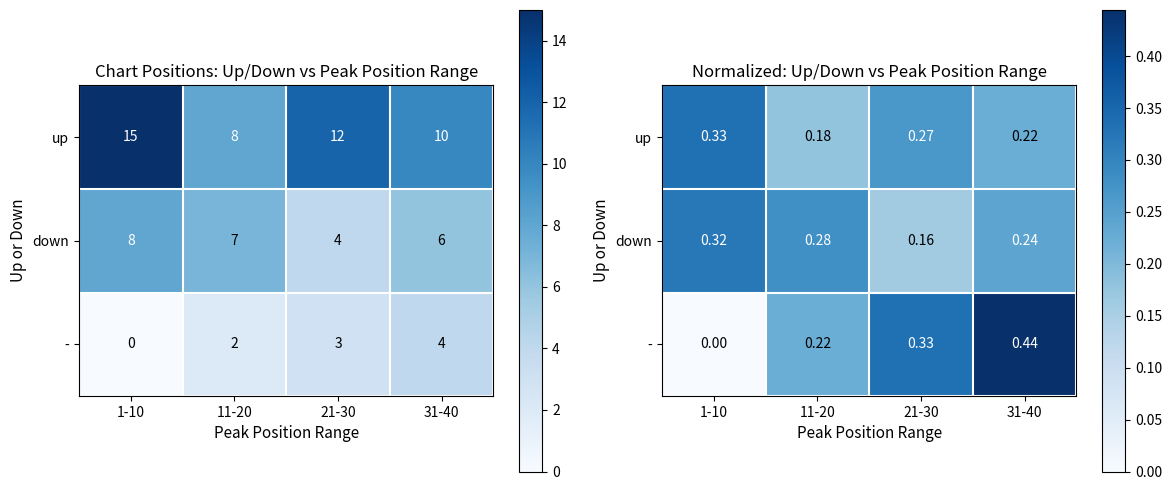

True or false: down has a value of 0.1 at 21-30.

False